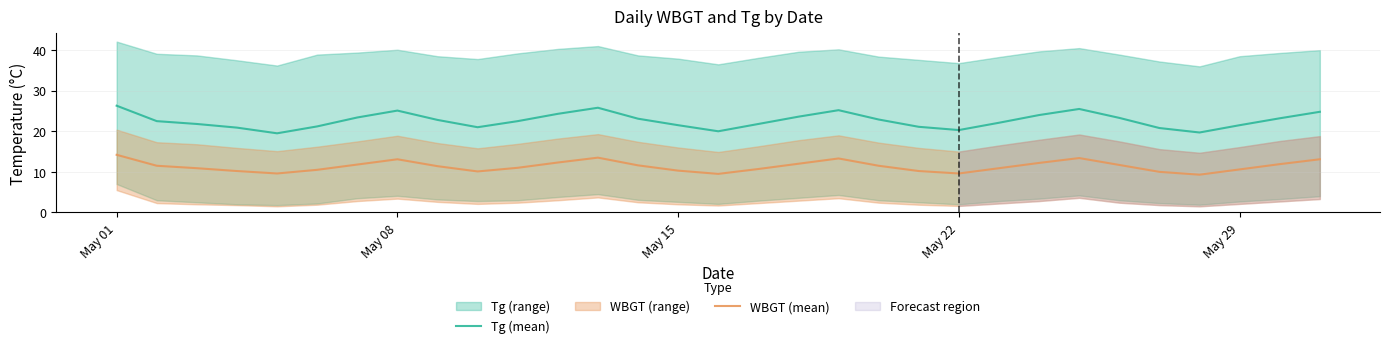

True or false: Tg (mean) has a value of 10.2 at May 15.

False